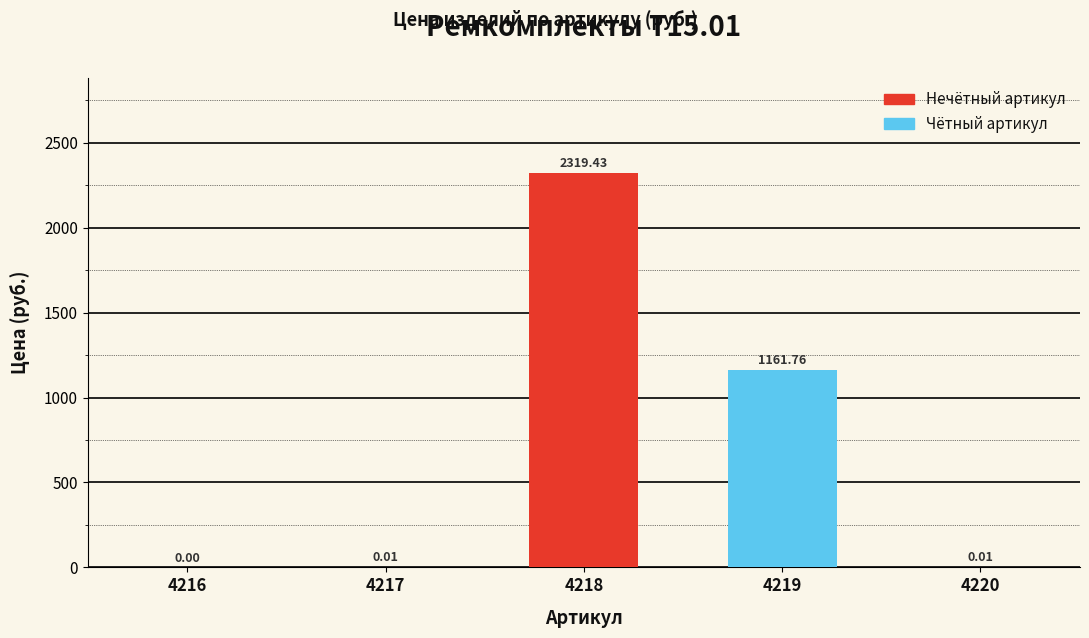

The chart shows a value of 1110.4 at 4218. True or false?

False